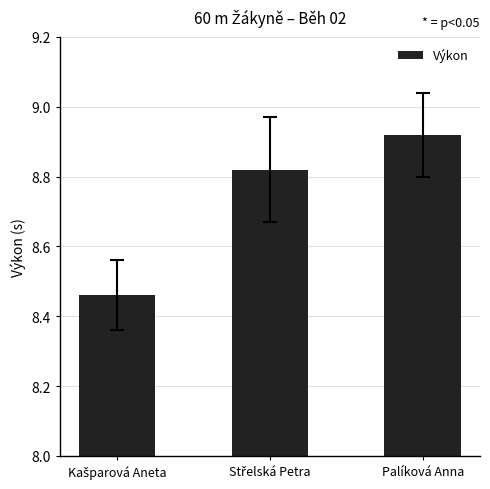

What is the average value?

8.7